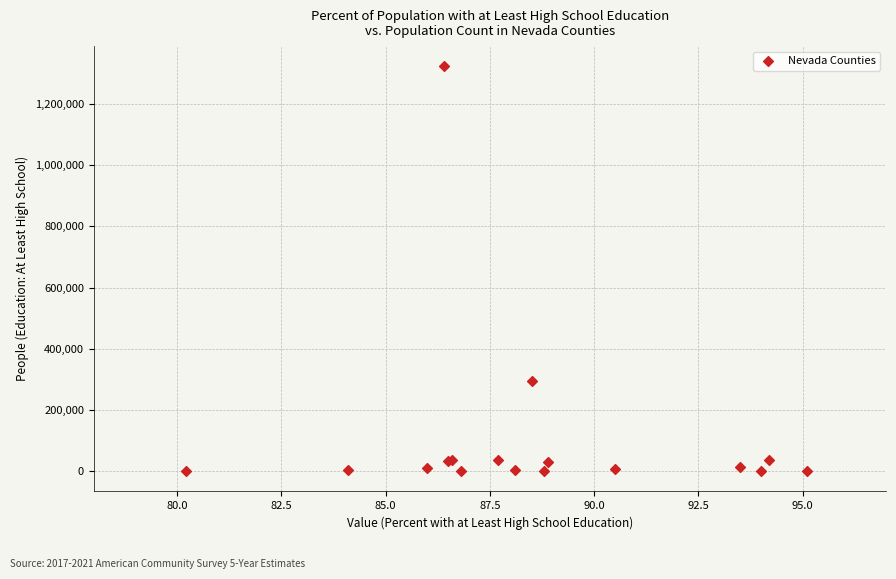

What Y value in the scatter plot is closest to 661778?

295775